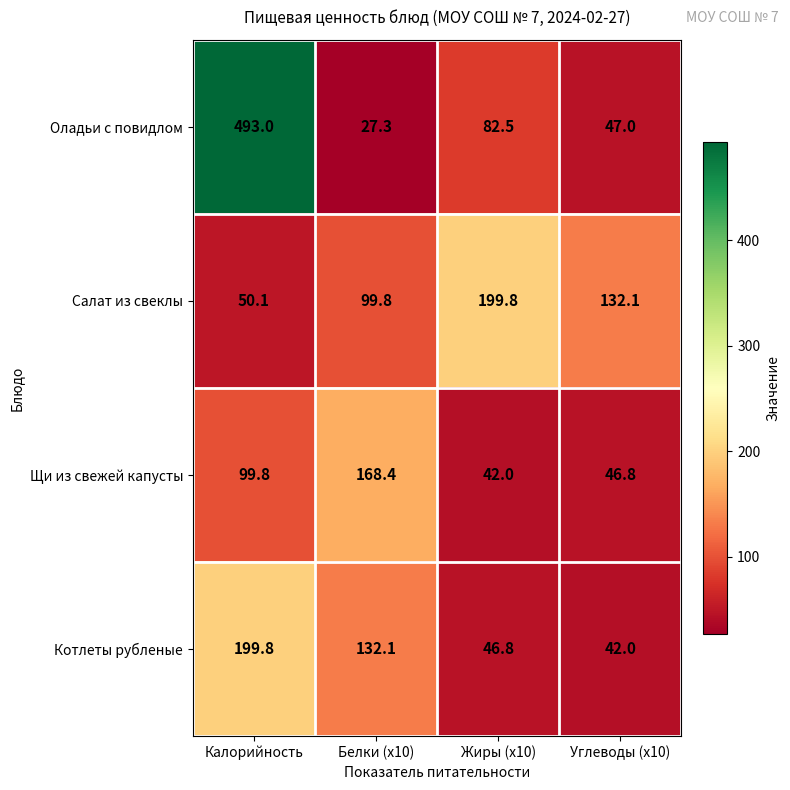

Which label corresponds to the largest value in the chart?

Калорийность